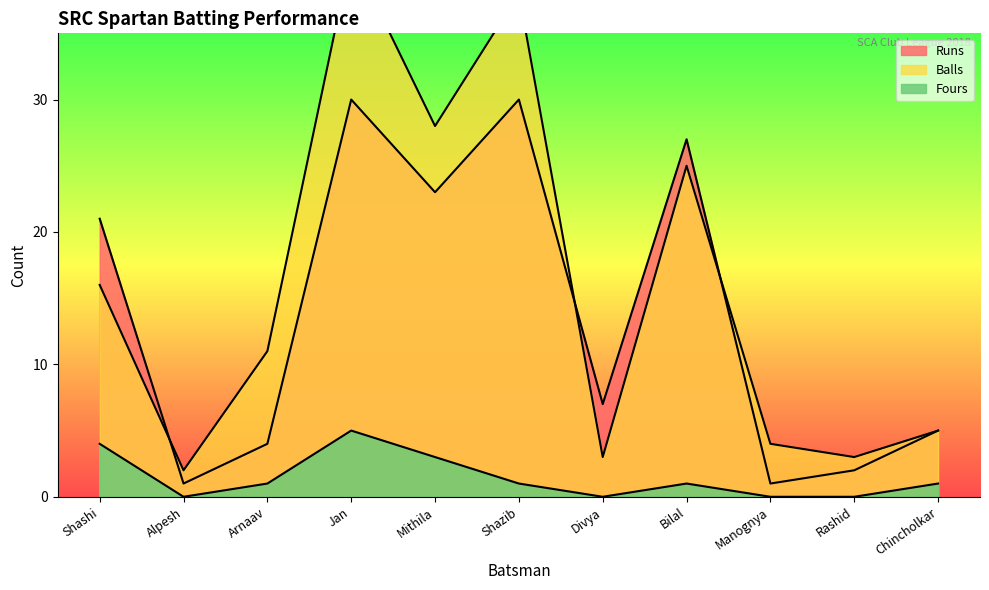

How many times do Runs and Balls cross each other?

3